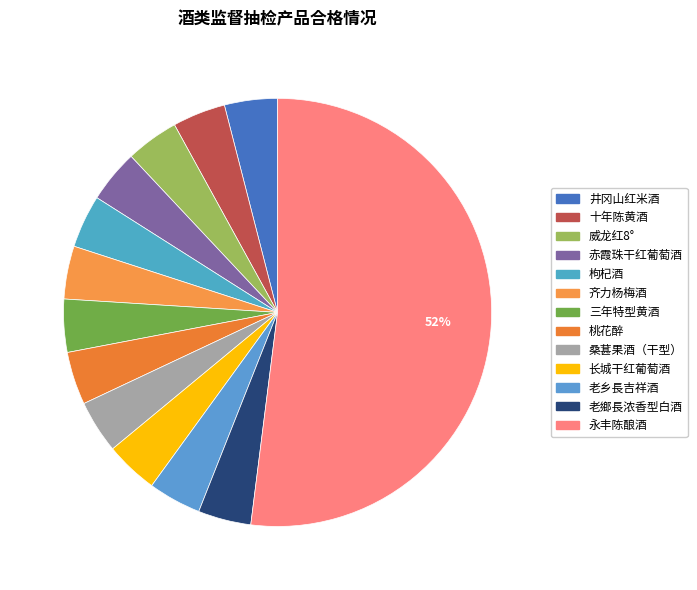

How many segments does this pie chart have?

13